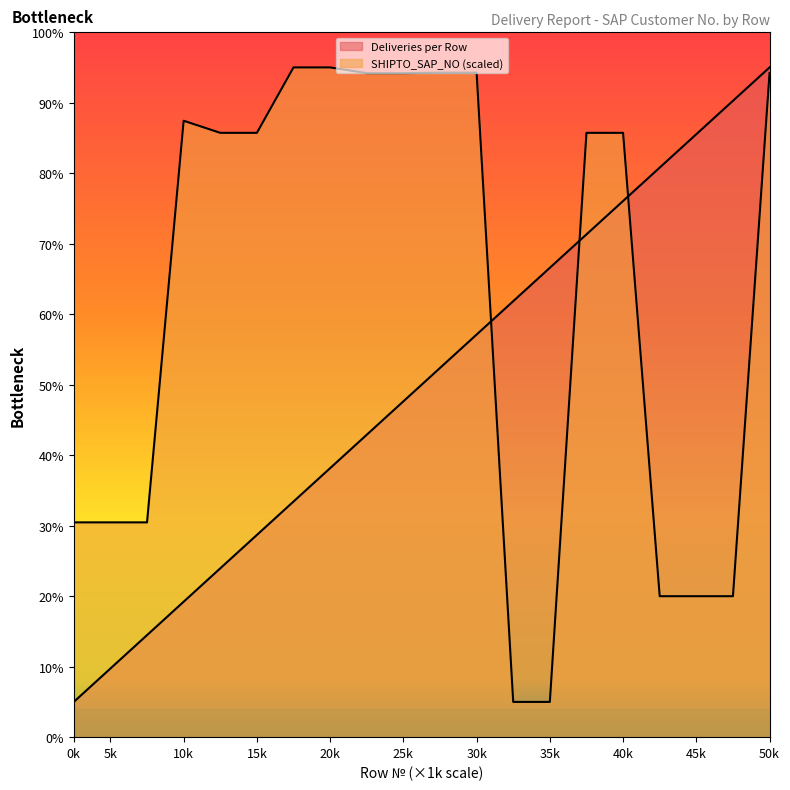

At how many categories does at least one series exceed 66514023?

17